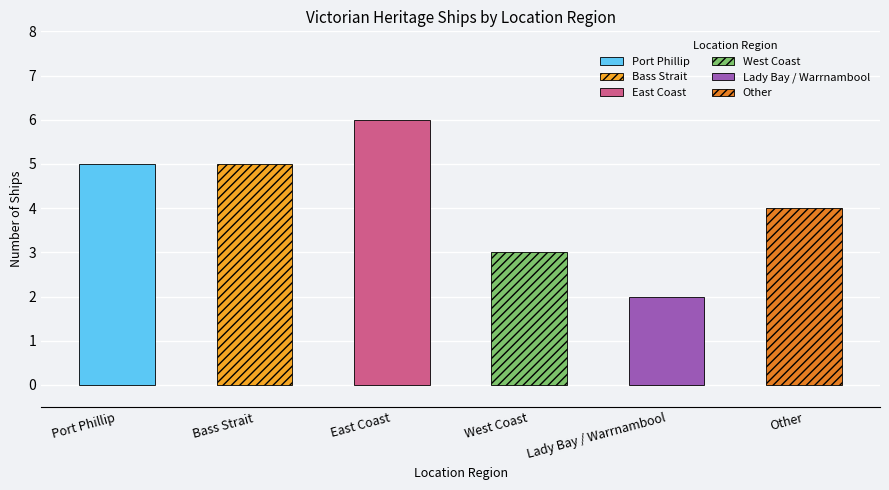

How many values are between 3 and 5?

4